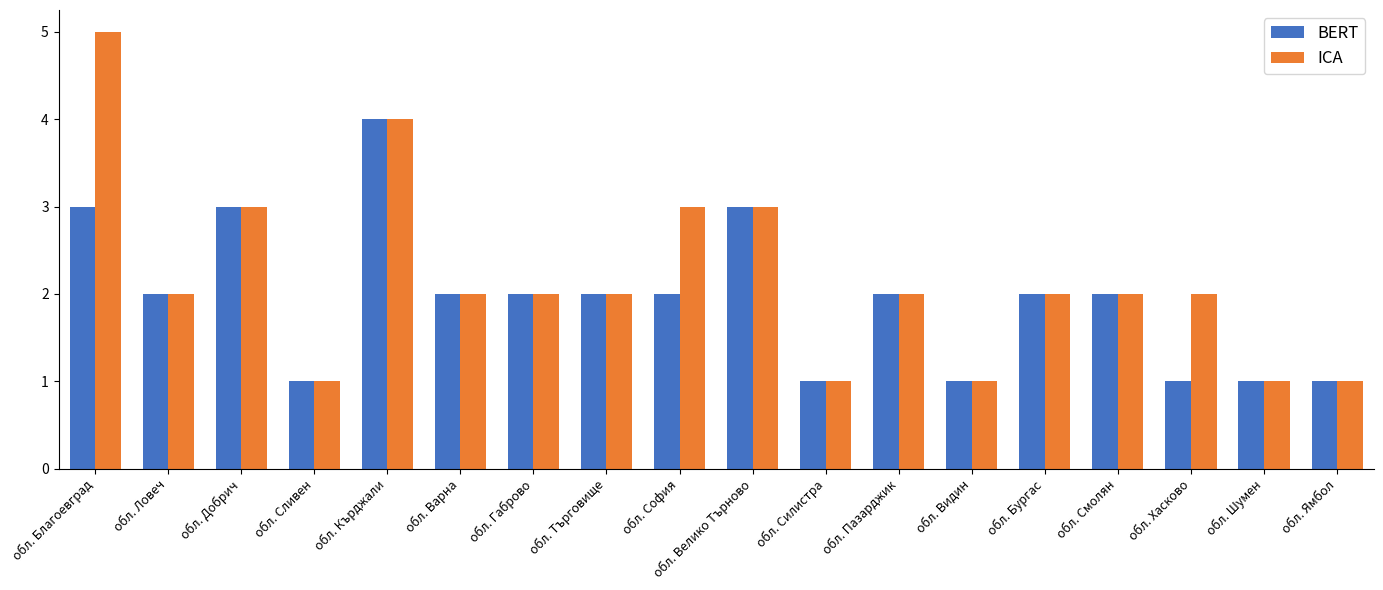

How many groups of bars are there?

18